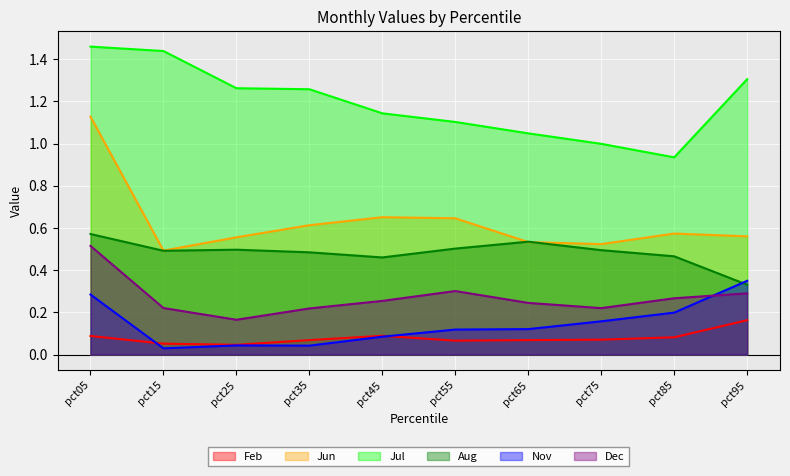

True or false: Dec and Jul cross at least once.

False